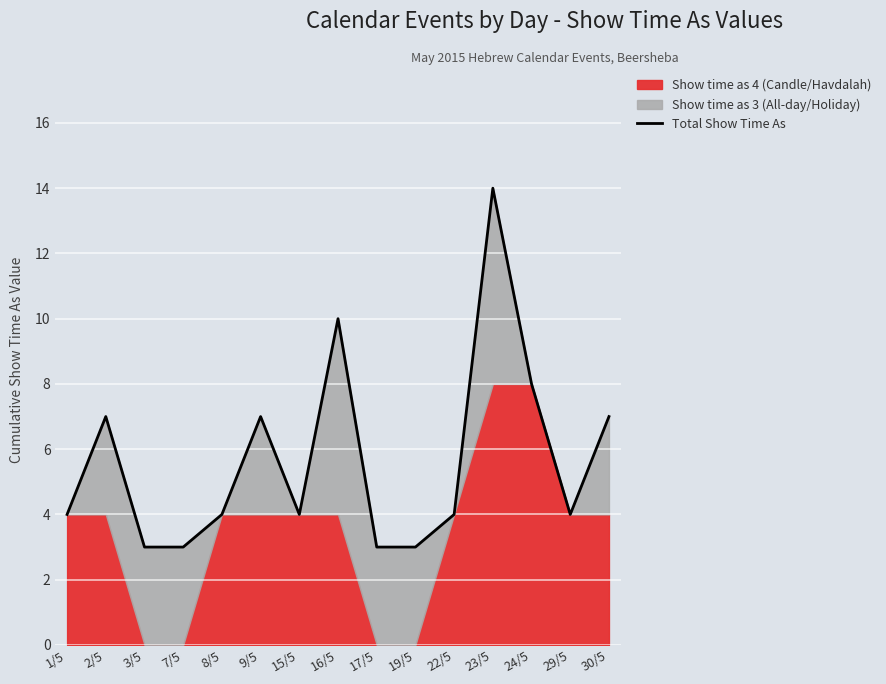

Where is the first local maximum?

2/5